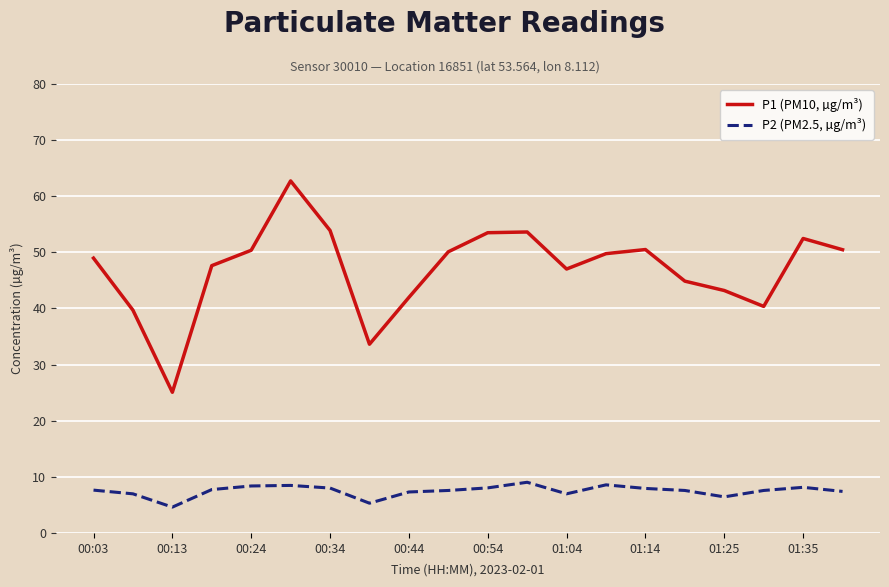

True or false: P2 (PM2.5, µg/m³) and P1 (PM10, µg/m³) intersect in this chart.

False